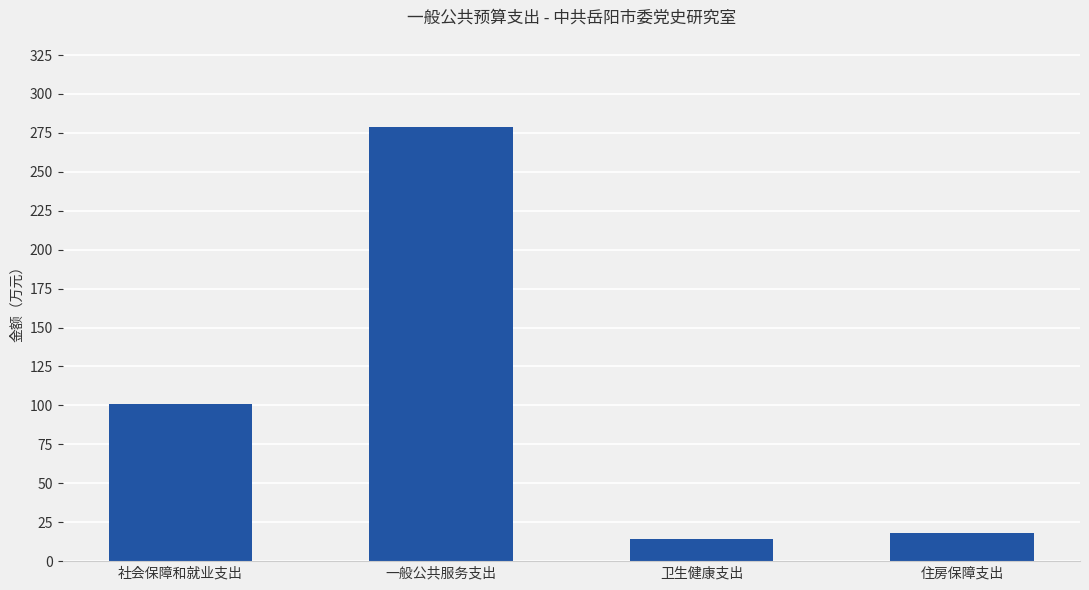

What is the label of the 2nd bar from the right?

卫生健康支出